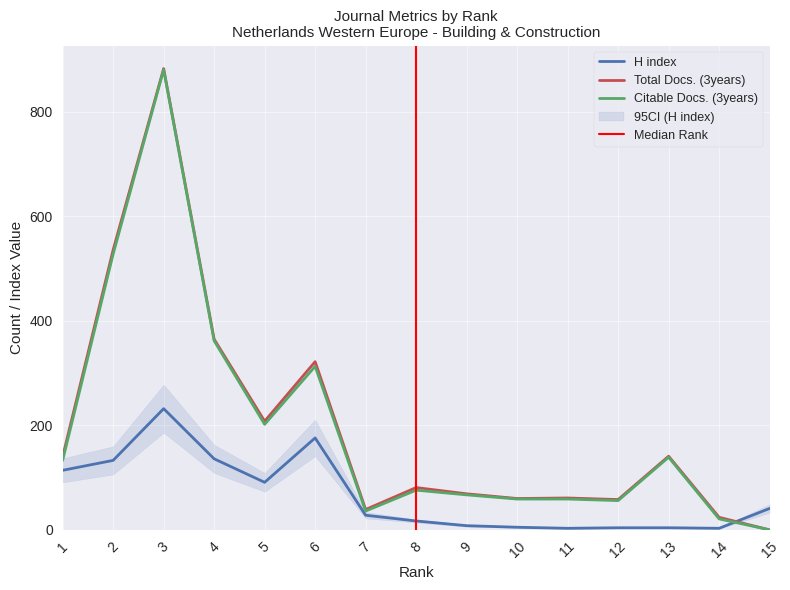

What is the value of the Total Docs. (3years) point at the 8th from the left?

81